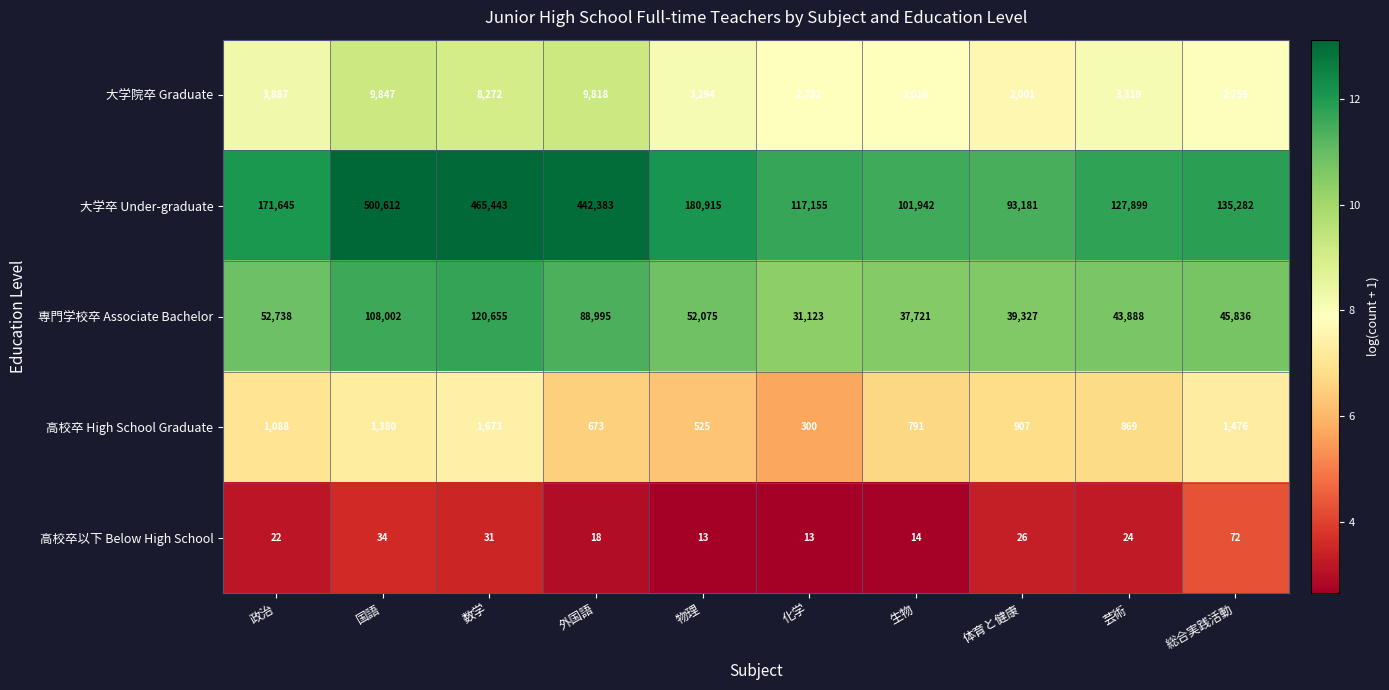

What value does the 大学卒 Under-graduate series have at 数学, to the nearest 100?

465400